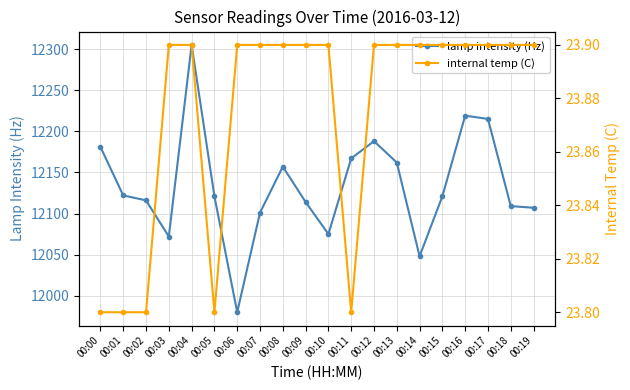

The value of internal temp (C) at 00:11 is 11.5. True or false?

False